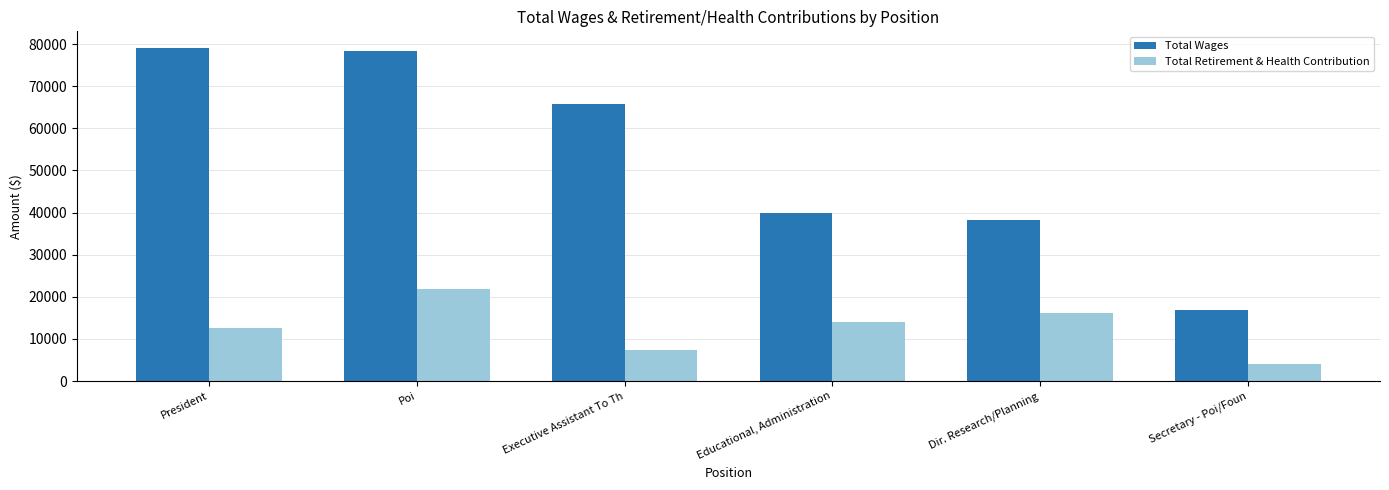

The value of Total Wages at Poi is 125518. True or false?

False